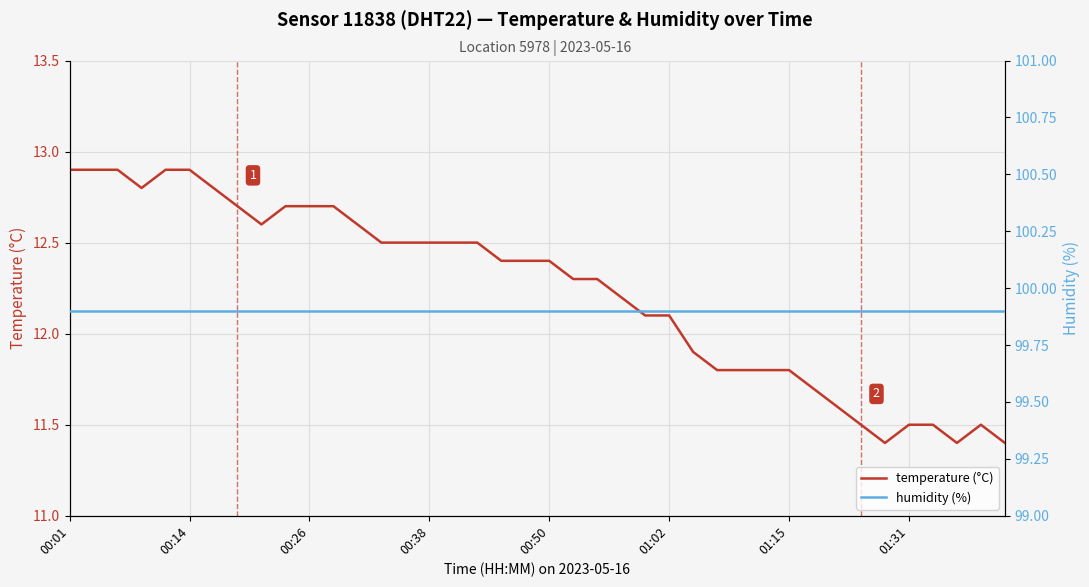

At which label does temperature (°C) first exceed 12?

00:01